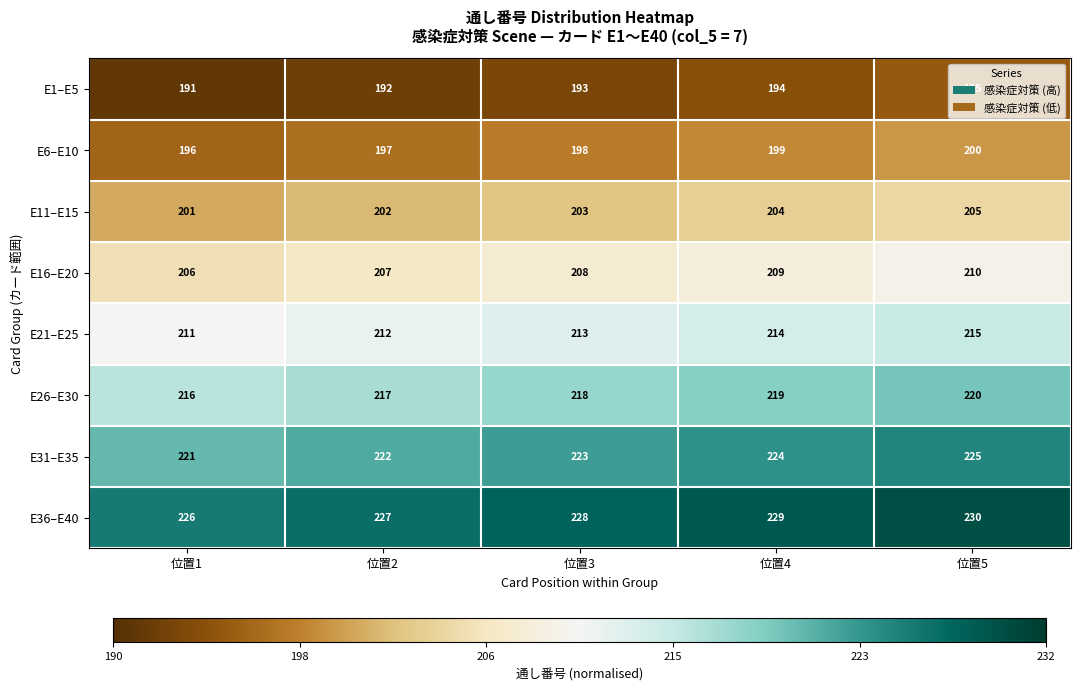

How many E1–E5 values are between 192 and 194?

3